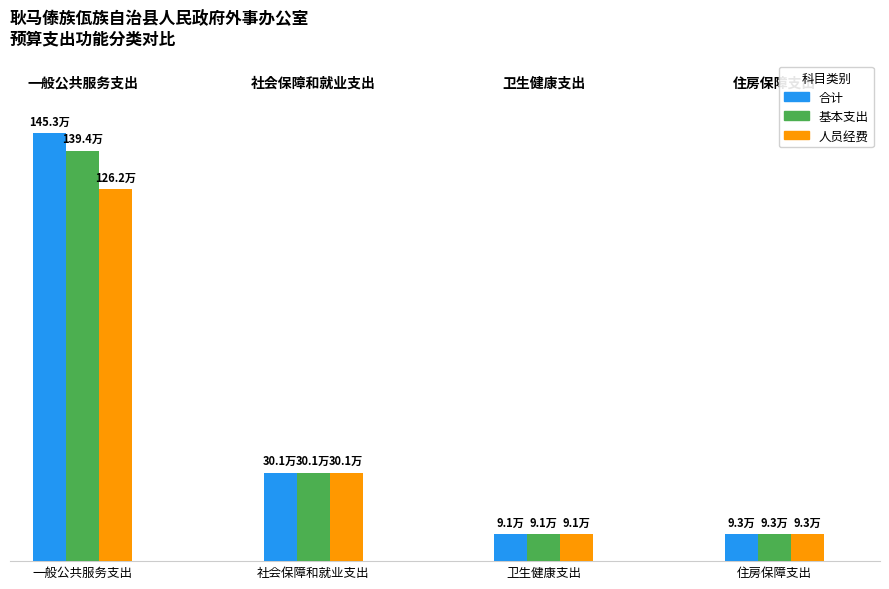

What are all the series names shown in the legend?

合计, 基本支出, 人员经费